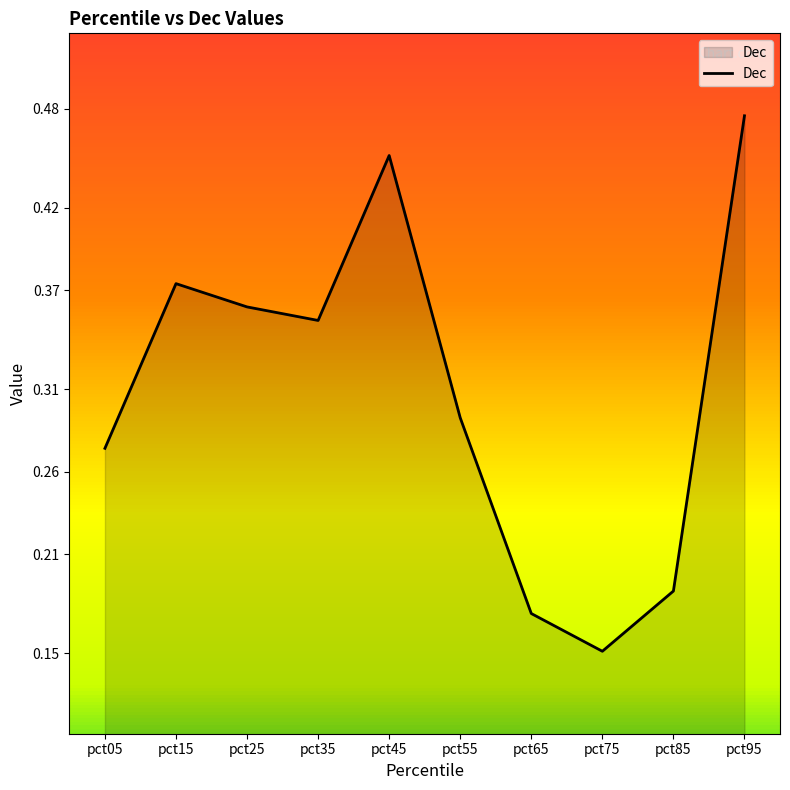

Which category has the highest value across all series?

pct95